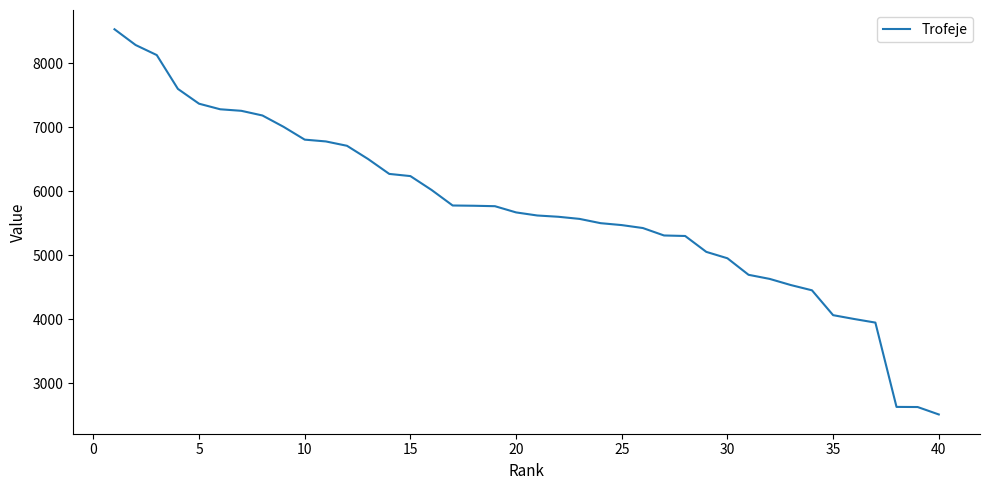

What is the maximum value shown in the chart?

8527